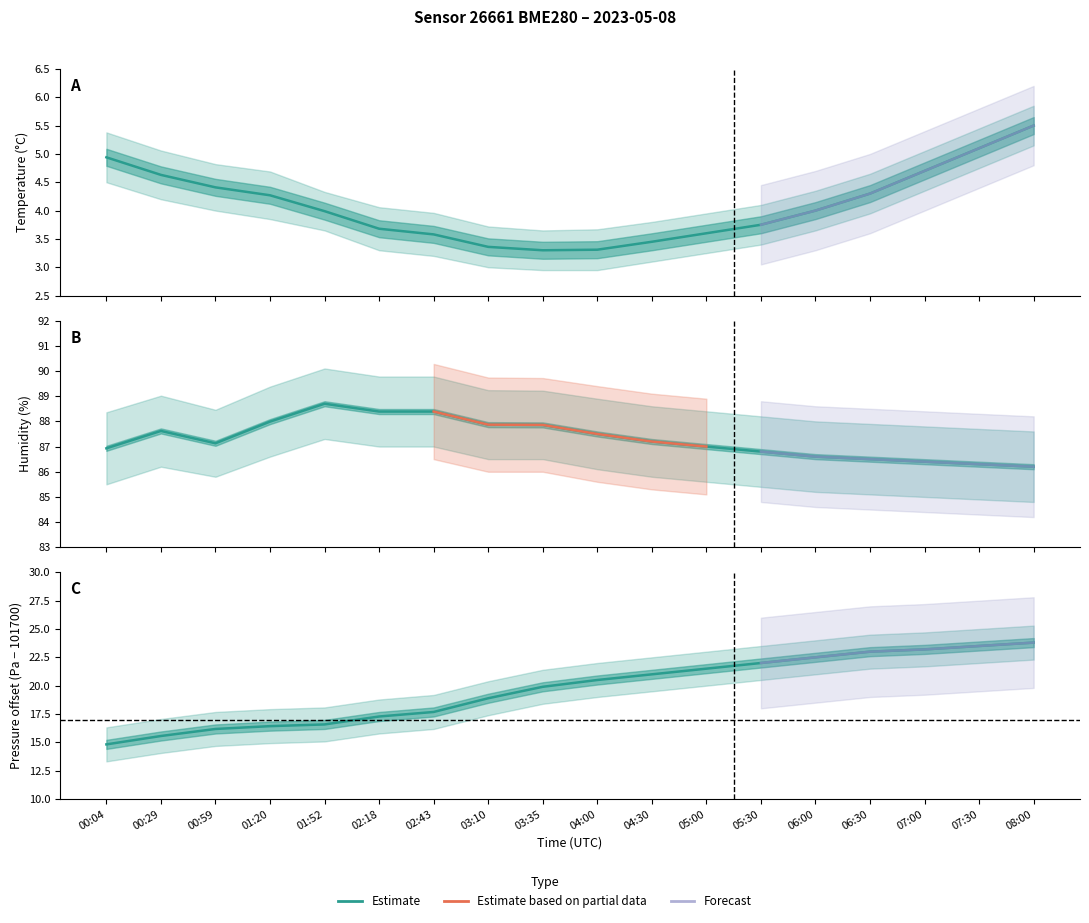

Is the value of pressure_norm at 02:18 greater than the value of temperature at 06:30?

Yes